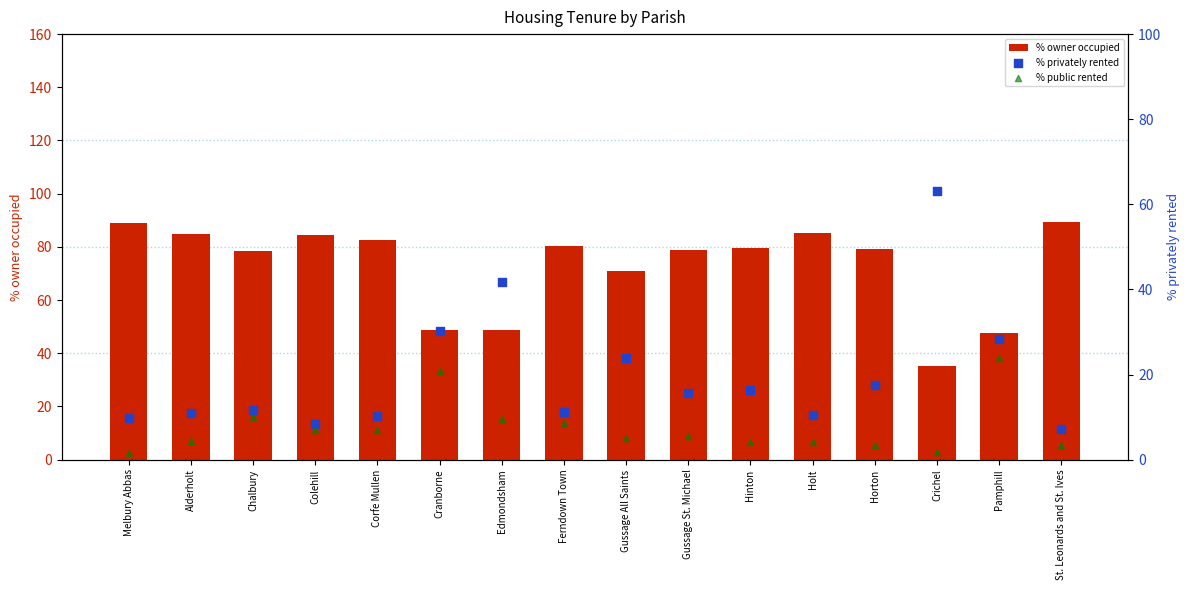

What is the total value across all series at Cranborne?

100.0